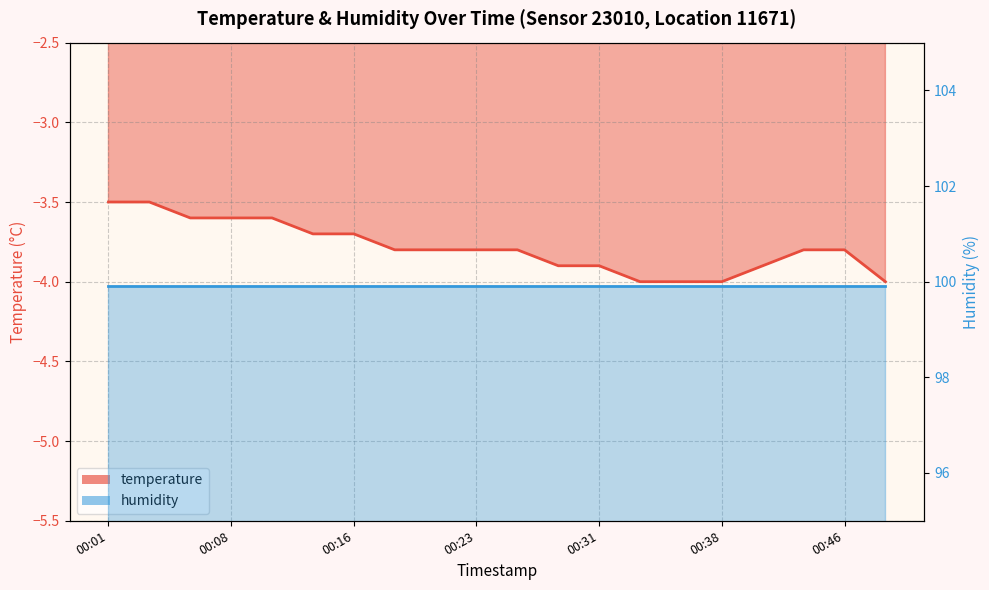

List the labels in order of value, smallest first.

00:33, 00:36, 00:38, 00:48, 00:28, 00:31, 00:41, 00:18, 00:21, 00:23, 00:26, 00:43, 00:46, 00:13, 00:16, 00:06, 00:08, 00:11, 00:01, 00:04